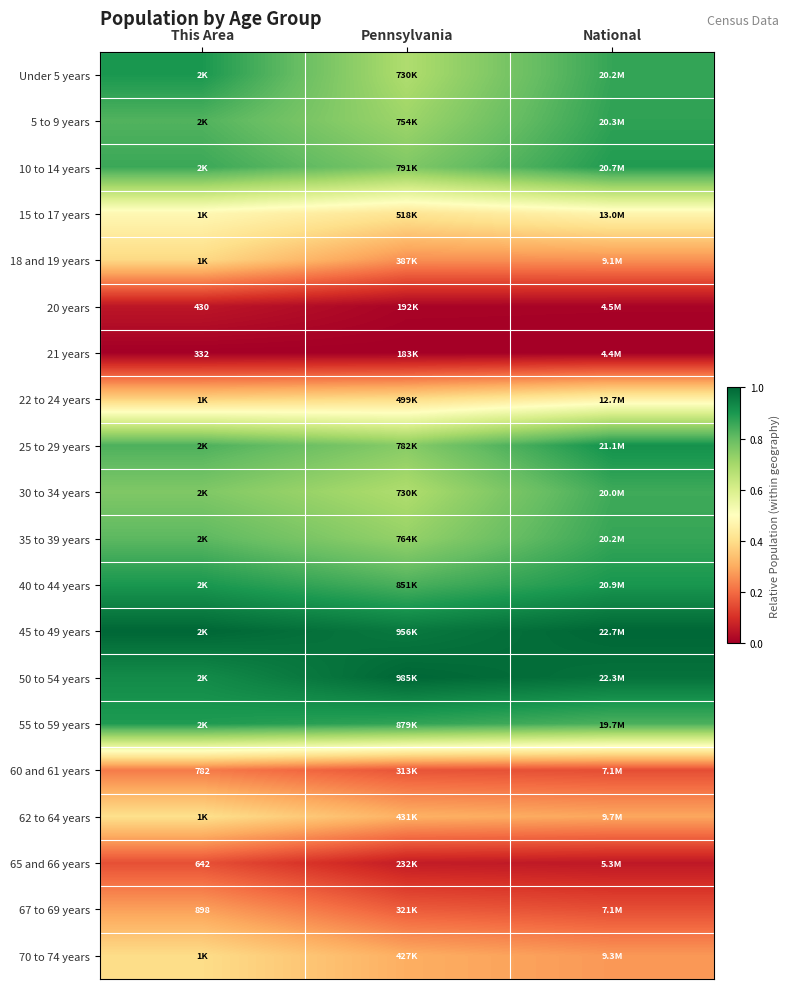

The 22 to 24 years series shows 0.4 at This Area. True or false?

True